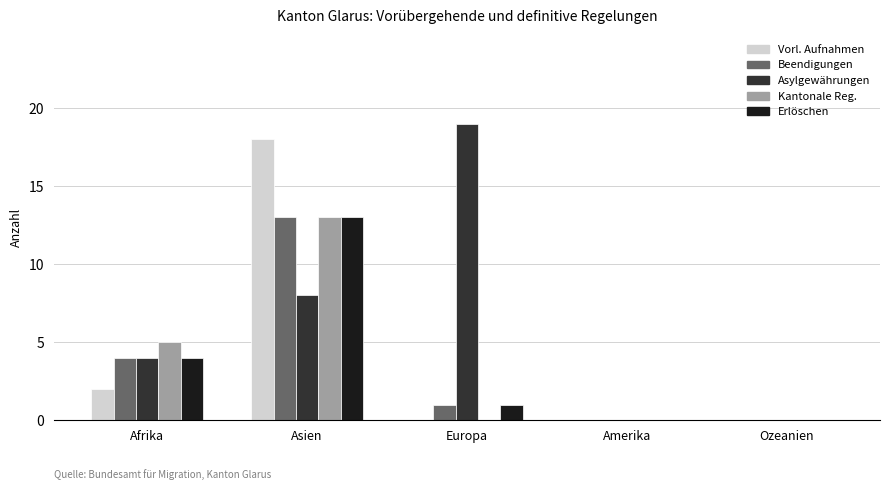

What is the greatest value displayed?

19